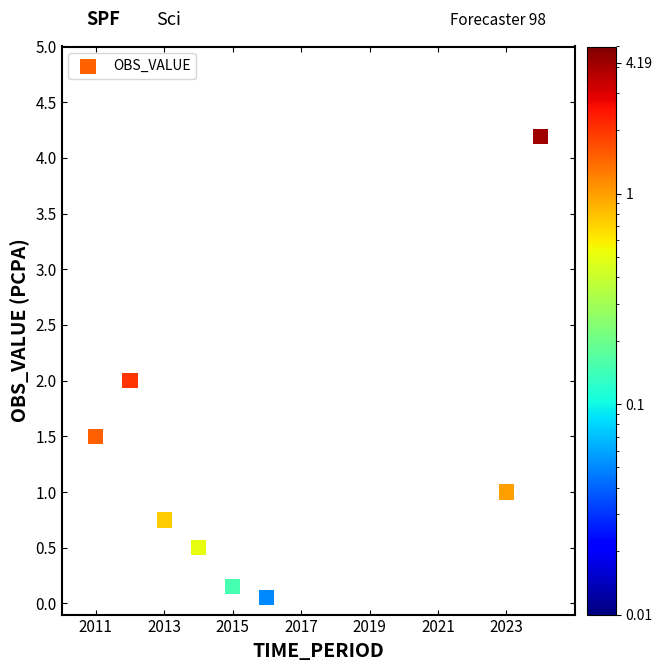

What is the range of X values (max minus min)?

13.0